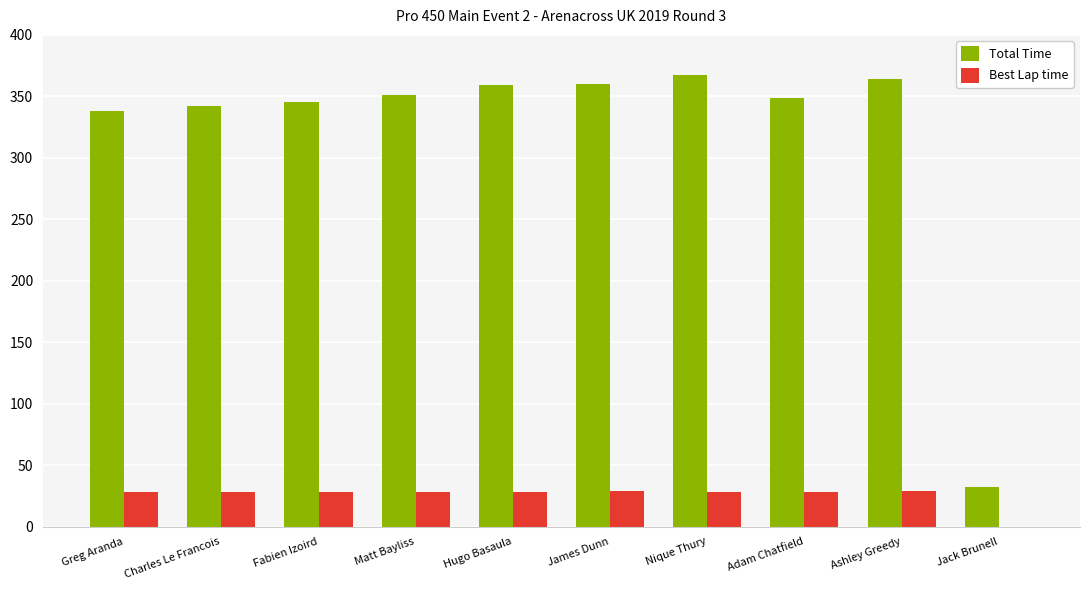

Count the number of categories in the chart.

10